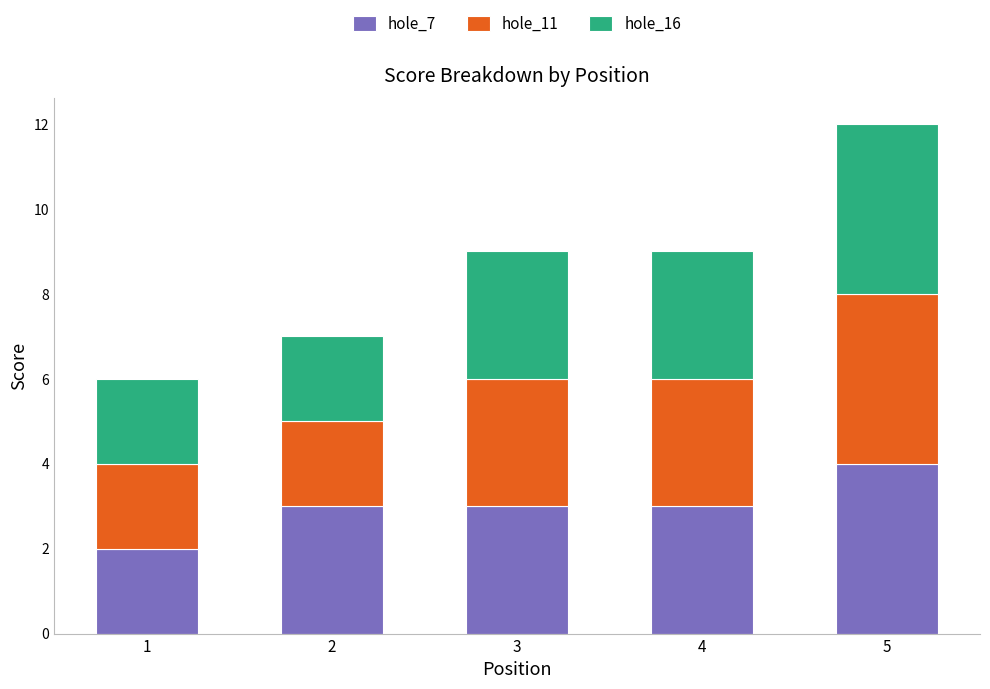

Which category has the highest value in the hole_7 series?

5